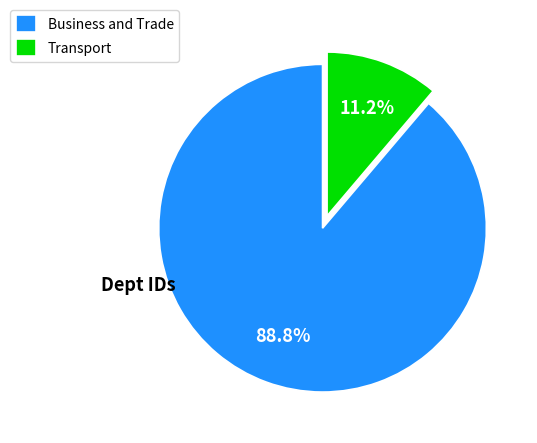

Which category has the biggest portion of the pie?

Business and Trade